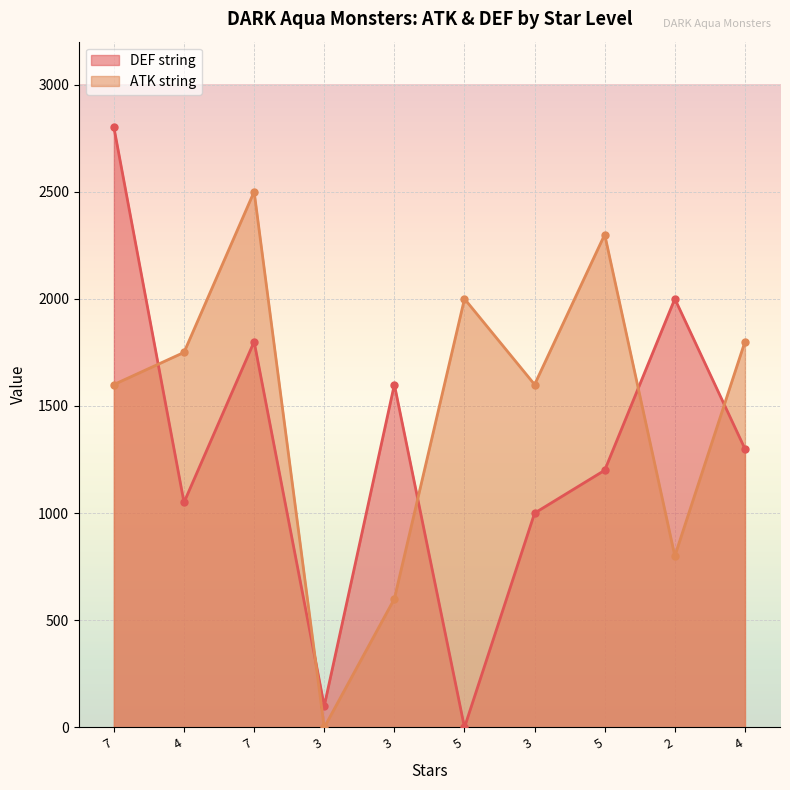

What is the sum of all DEF string values?

12850